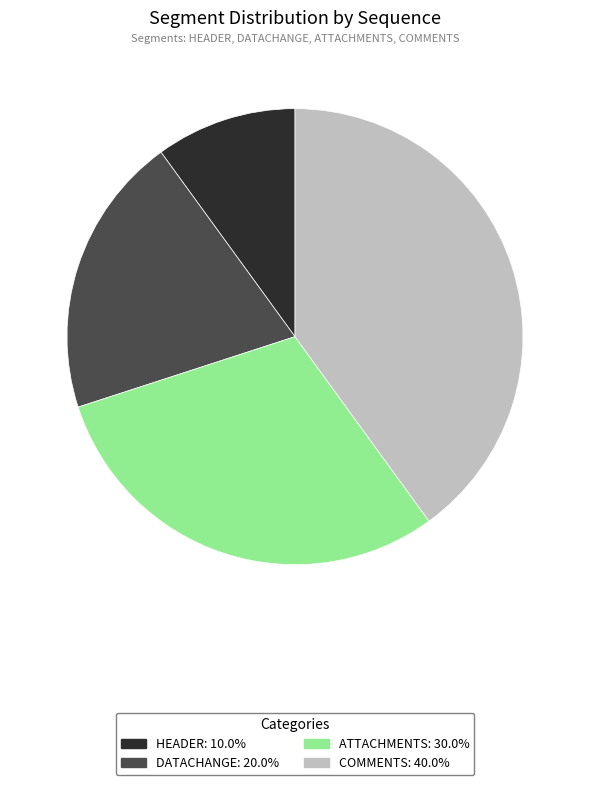

Between ATTACHMENTS and COMMENTS, which is larger?

COMMENTS